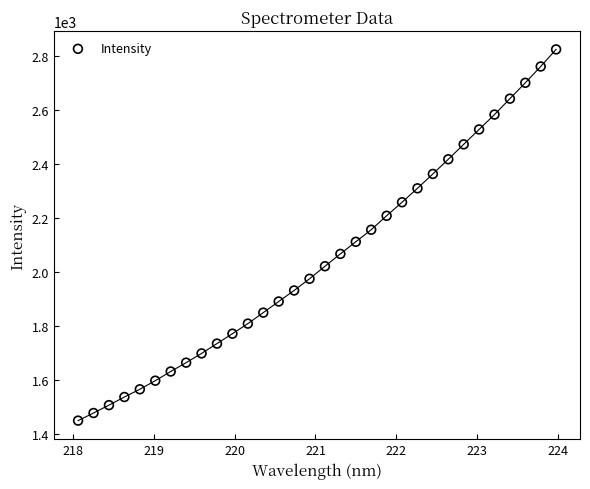

What is the range of X values (max minus min)?

5.9